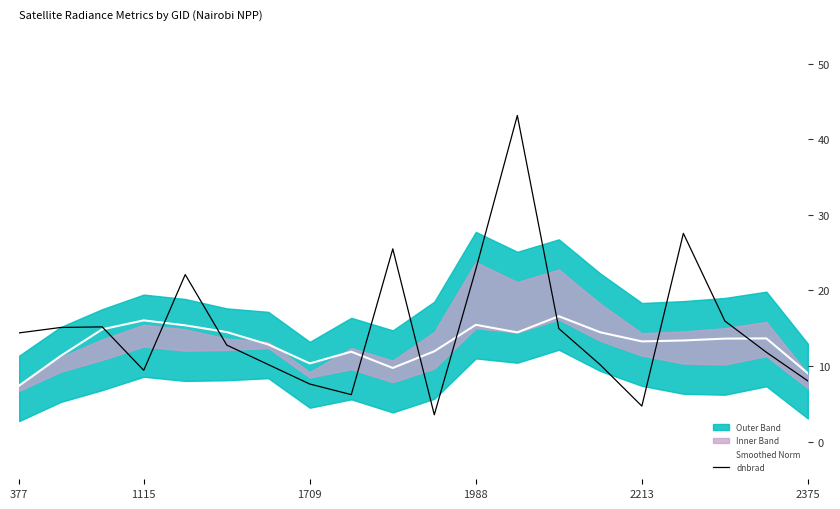

Does the chart display data point markers on the line(s)?

No